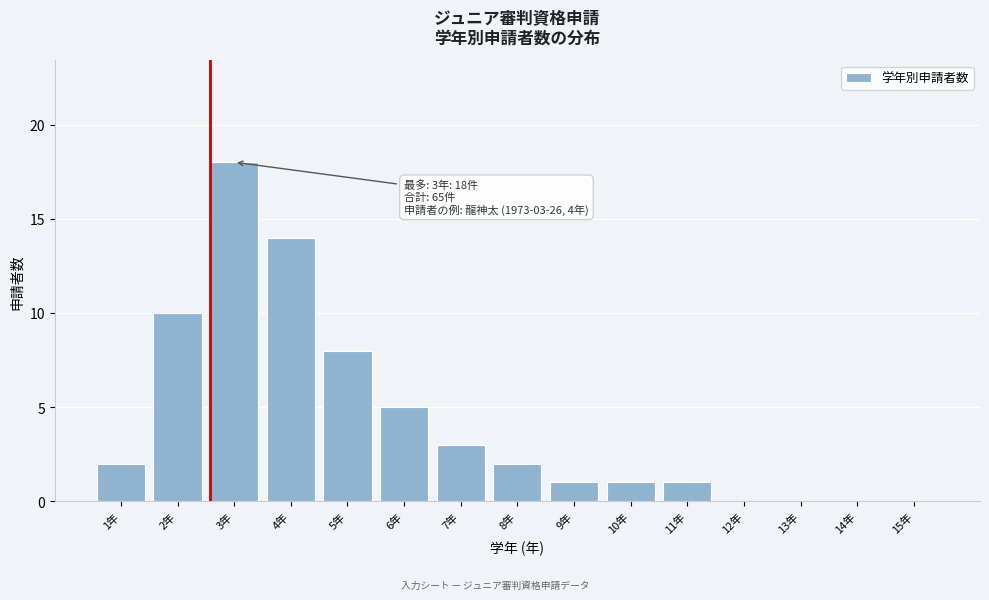

Reading right to left, transcribe all the data shown in this chart.

15年=0	14年=0	13年=0	12年=0	11年=1	10年=1	9年=1	8年=2	7年=3	6年=5	5年=8	4年=14	3年=18	2年=10	1年=2